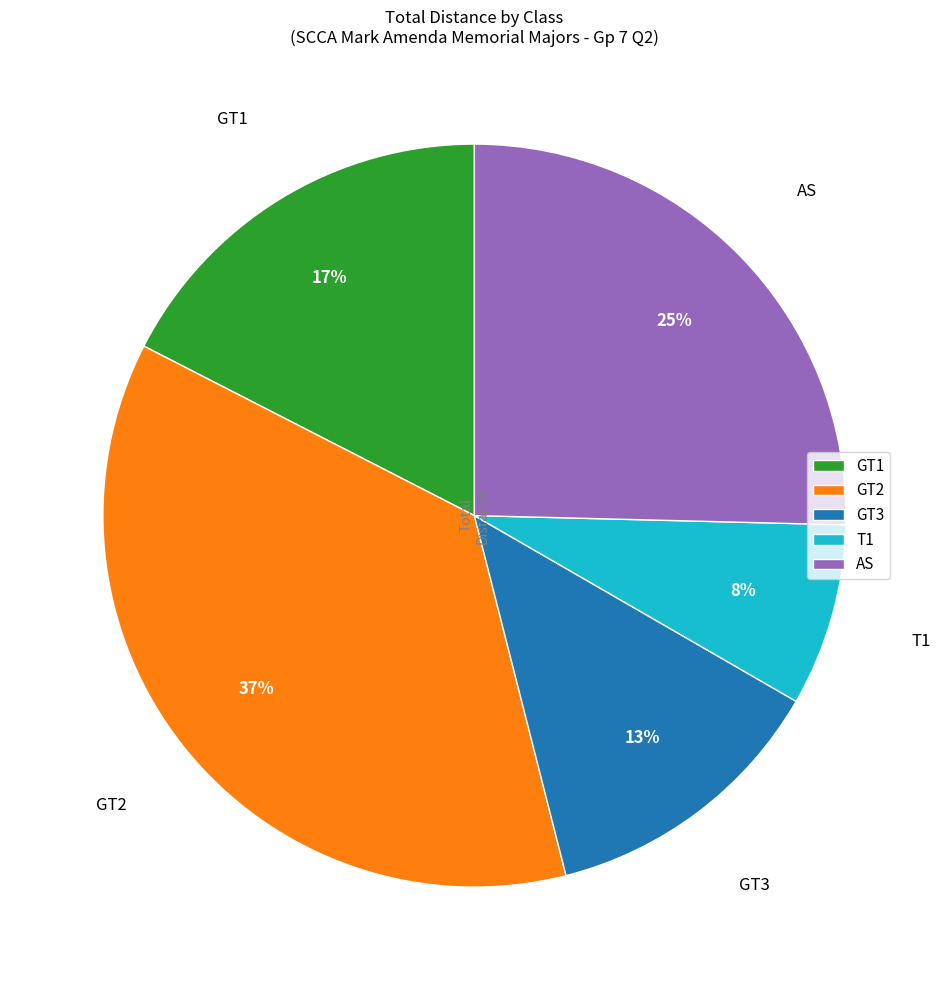

Do GT1 and T1 together represent more than half of the pie?

No